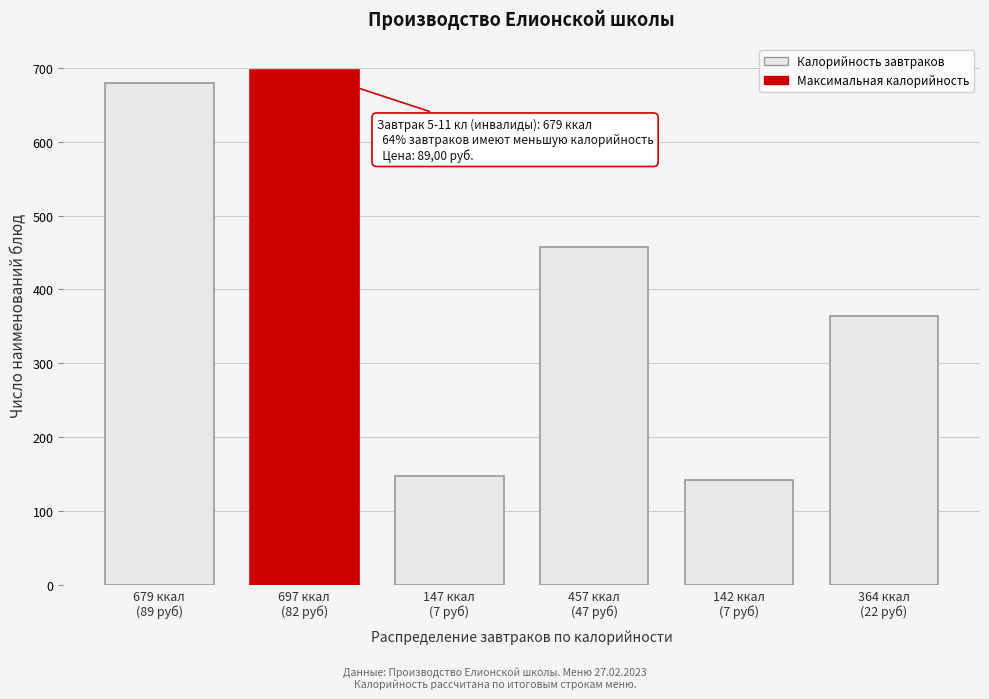

Reading right to left, transcribe all the data shown in this chart.

364	142	457	147	697	679